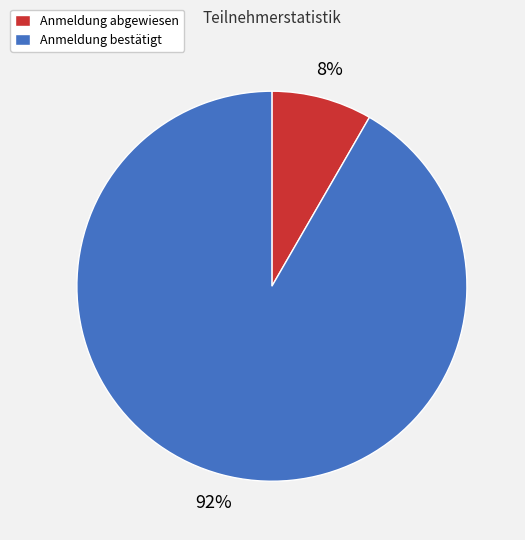

Which category has the smallest portion of the pie?

Anmeldung abgewiesen